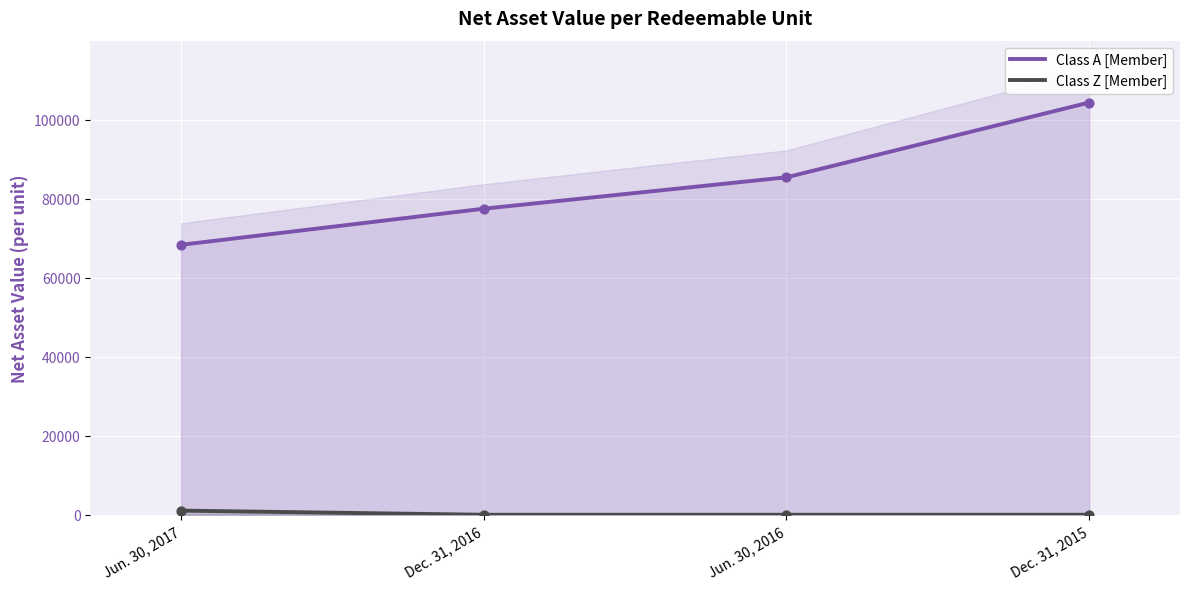

Which series has the largest Y range (max minus min)?

Class A [Member]